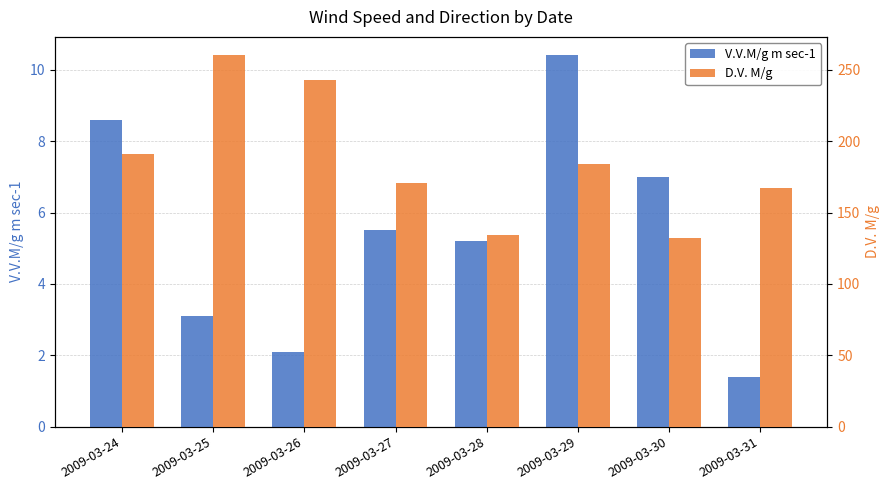

Which series has the largest total across all categories?

D.V. M/g